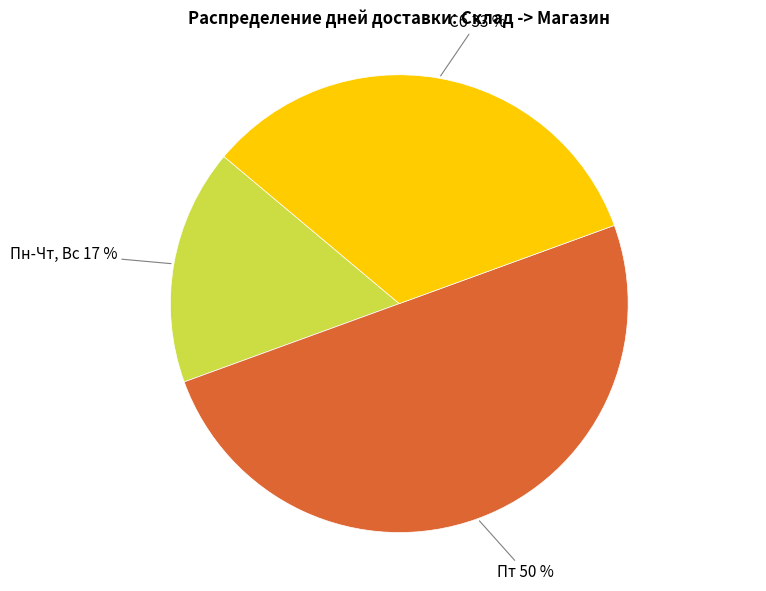

To the nearest percent, what is the average slice percentage?

33%